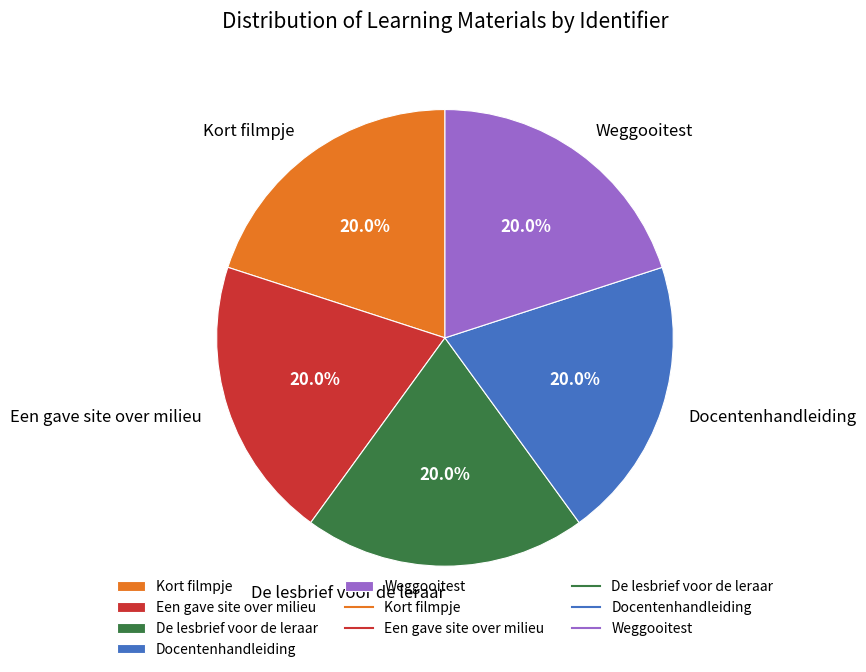

How many segments does this pie chart have?

5